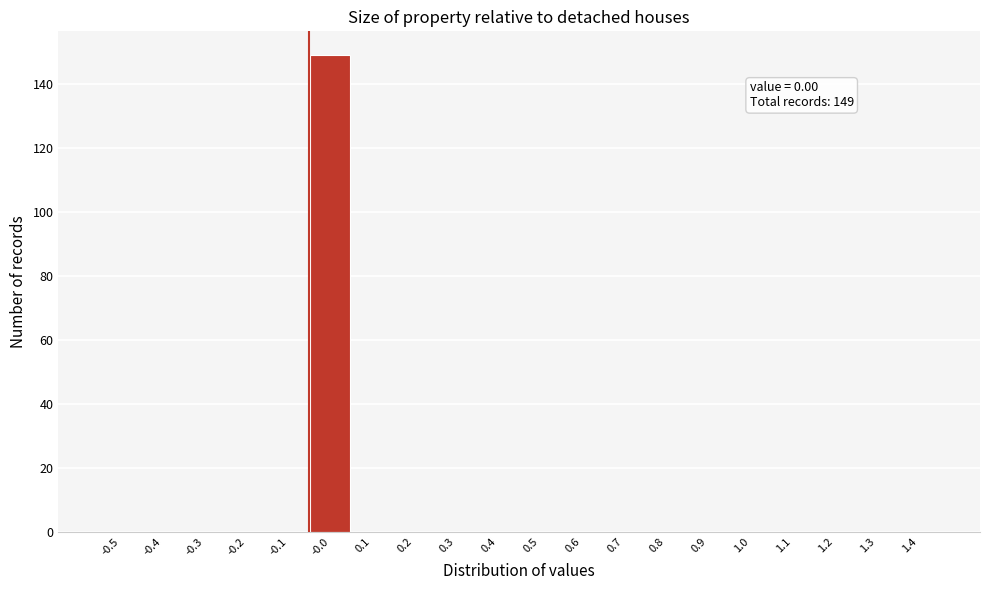

Reading left to right, extract all data points from this chart.

-0.5=0	-0.4=0	-0.3=0	-0.2=0	-0.1=0	-0.0=149	0.1=0	0.2=0	0.3=0	0.4=0	0.5=0	0.6=0	0.7=0	0.8=0	0.9=0	1.0=0	1.1=0	1.2=0	1.3=0	1.4=0